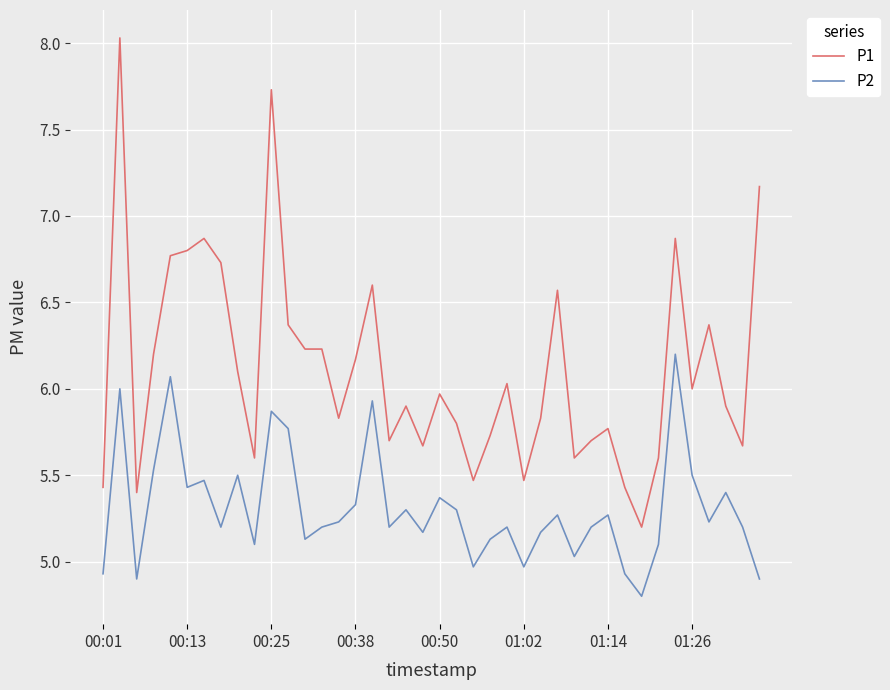

True or false: P1 and P2 intersect in this chart.

False